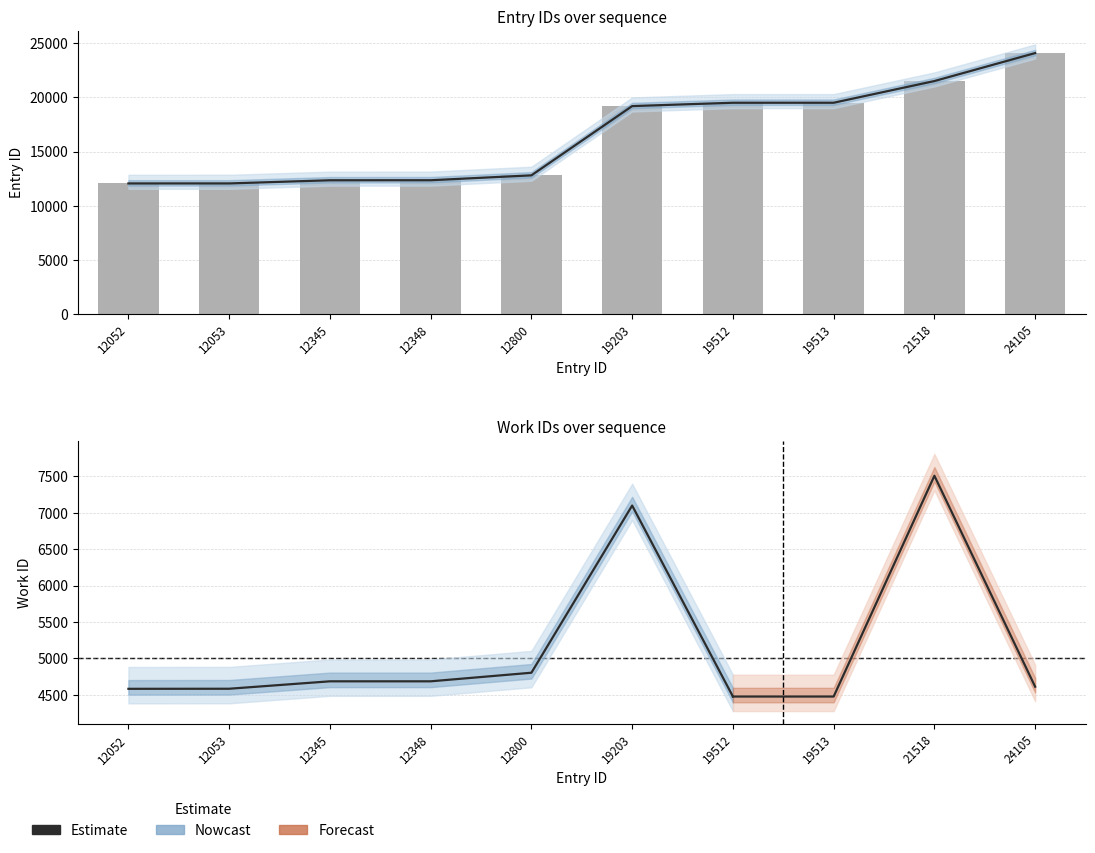

Where is the data nearest to the value 5787?

12800